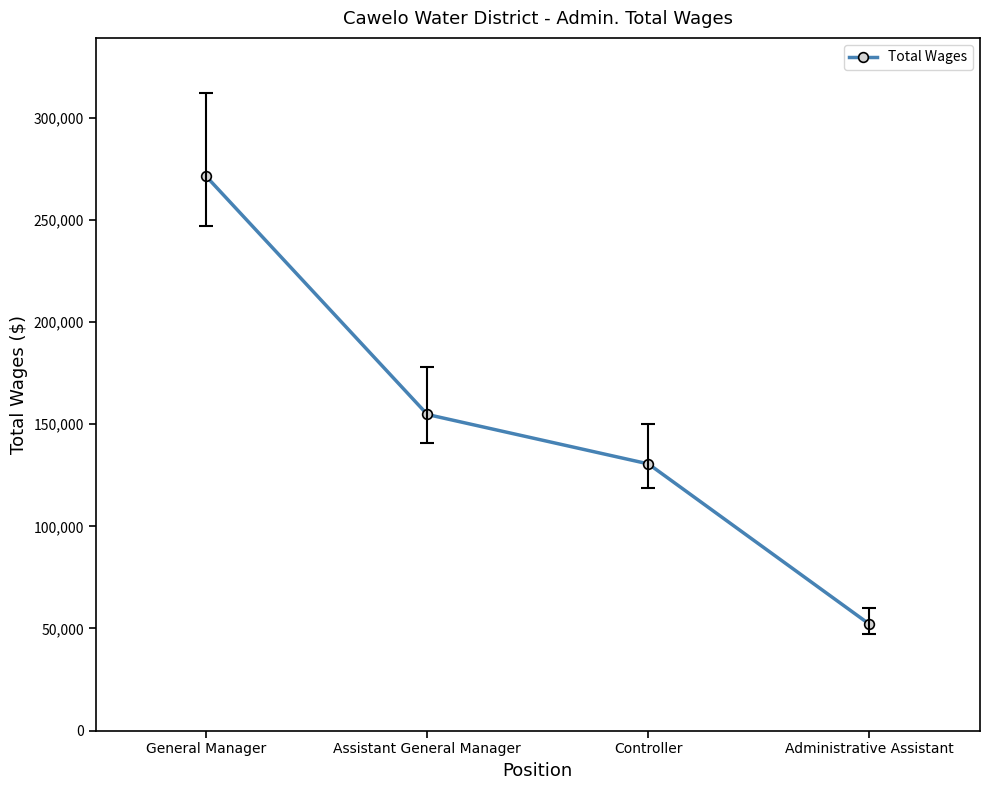

Reading left to right, what are all the values shown in this chart?

General Manager=271265	Assistant General Manager=154748	Controller=130562	Administrative Assistant=52079